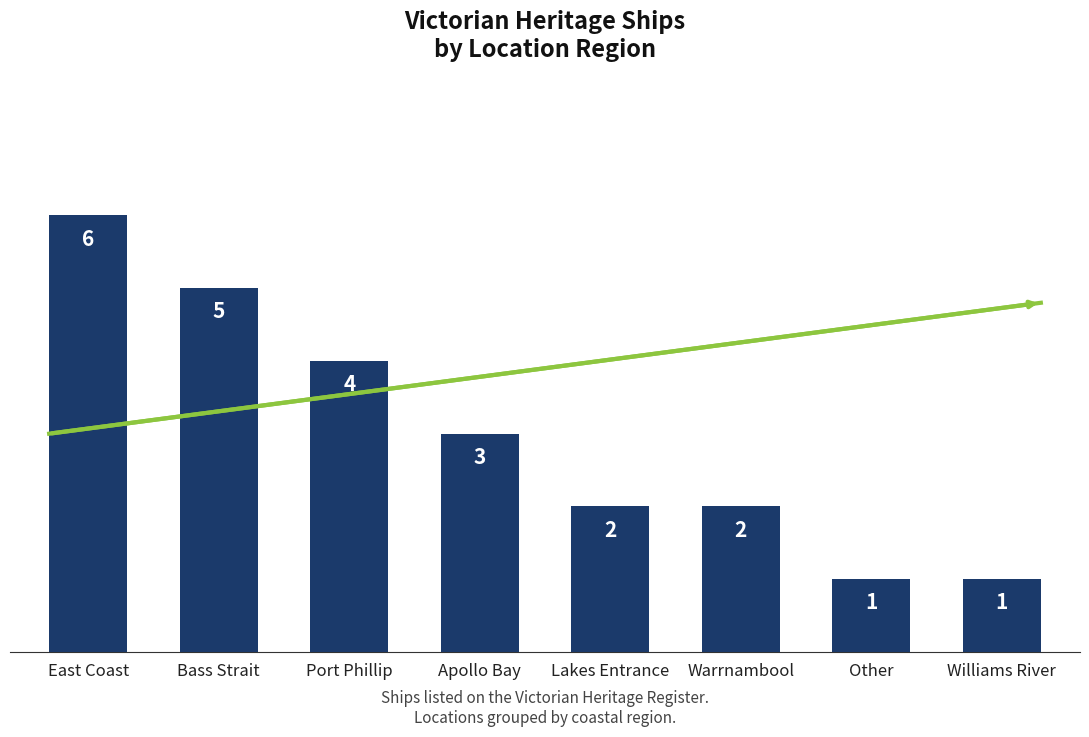

True or false: the data shows 1 at Other.

True